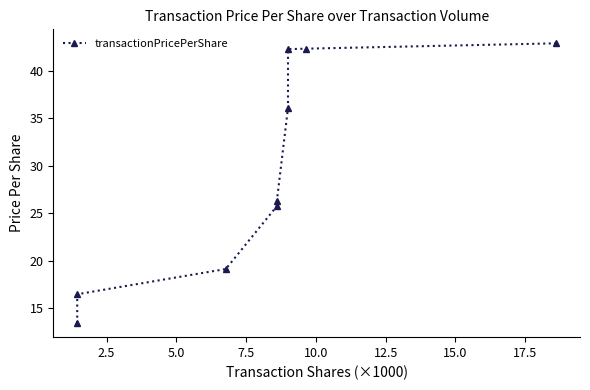

How many values are below 26?

4